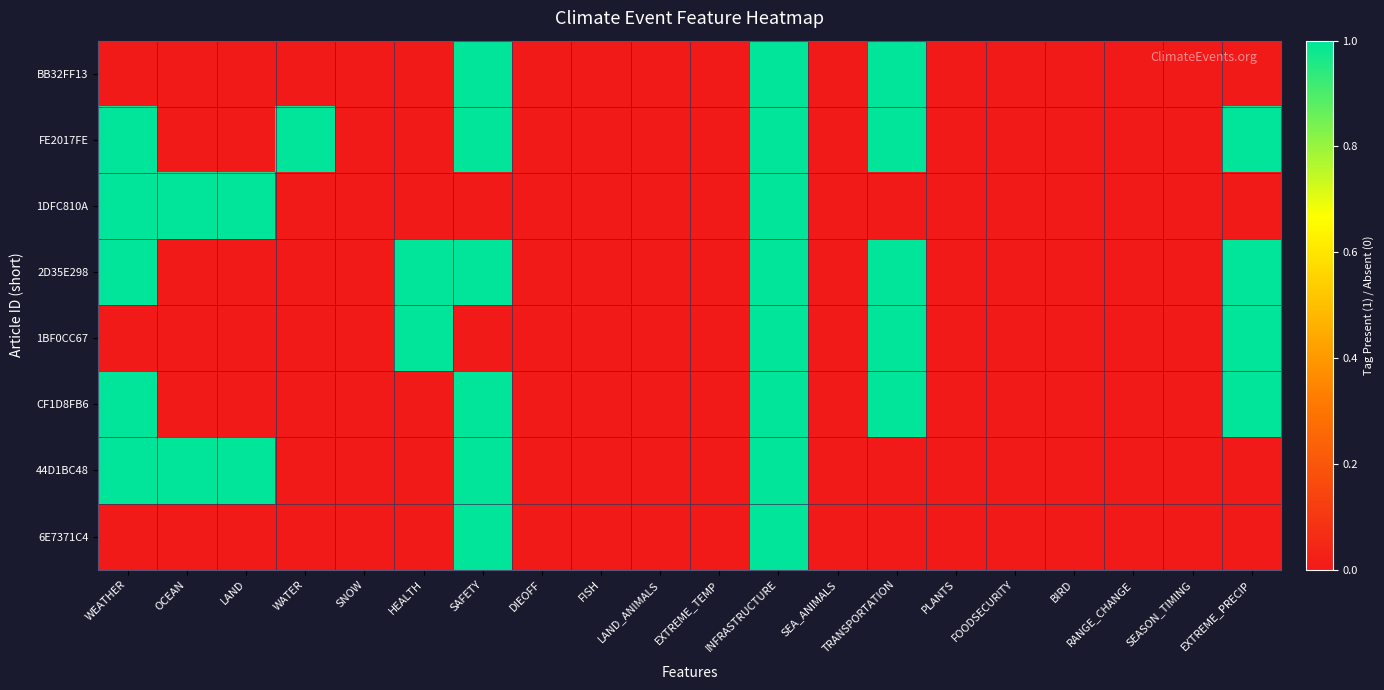

At RANGE_CHANGE, list the series in order from largest to smallest.

BB32FF13, FE2017FE, 1DFC810A, 2D35E298, 1BF0CC67, CF1D8FB6, 44D1BC48, 6E7371C4